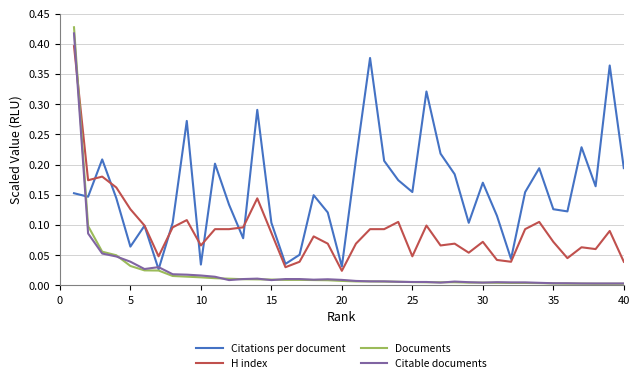

Which series has the largest total across all categories?

Citations per document